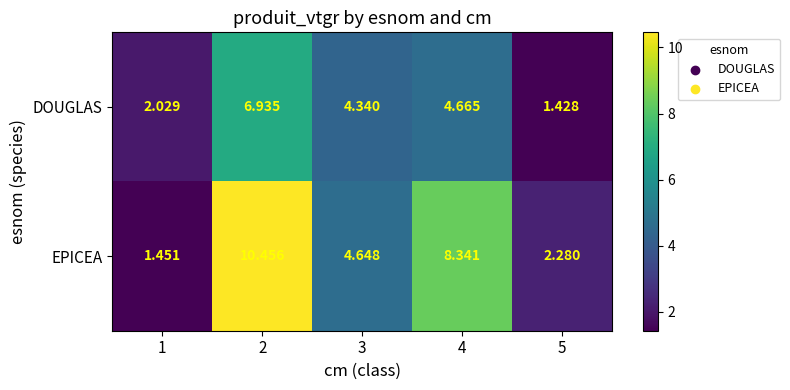

At 1, list the series in order from largest to smallest.

DOUGLAS, EPICEA